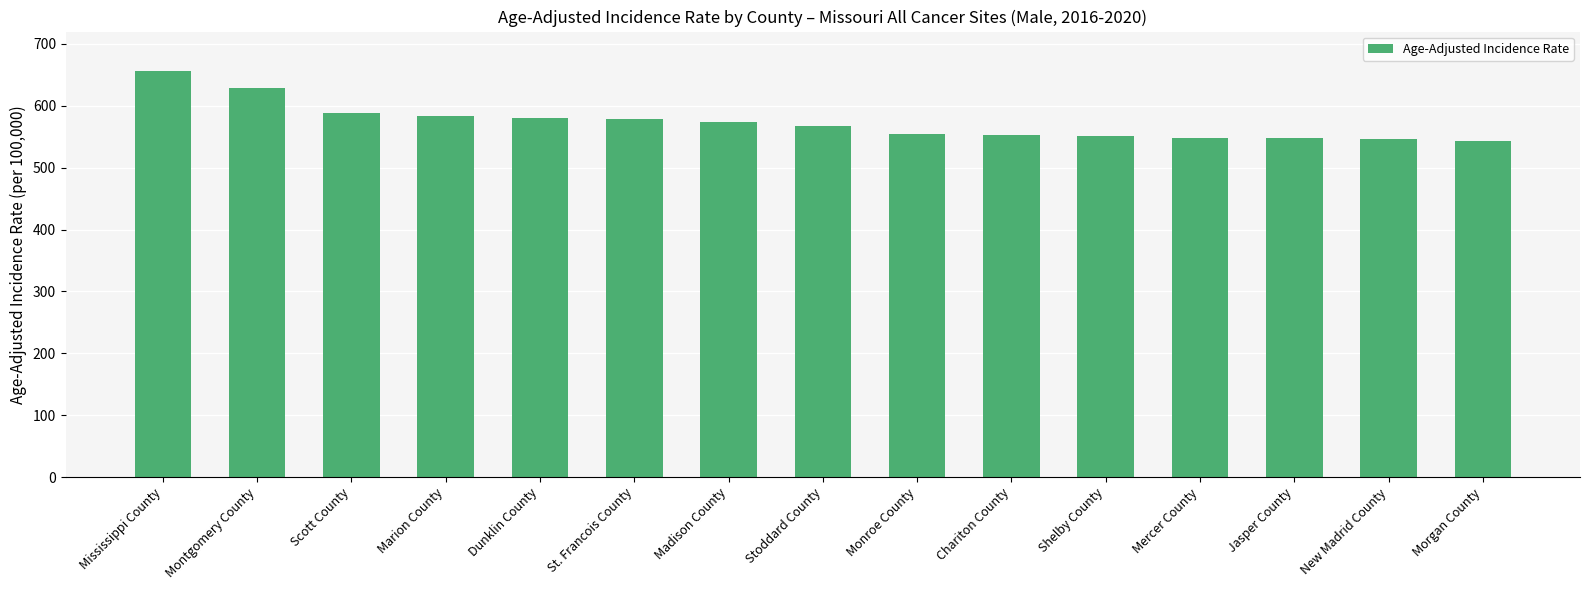

What is the greatest value displayed?

657.0